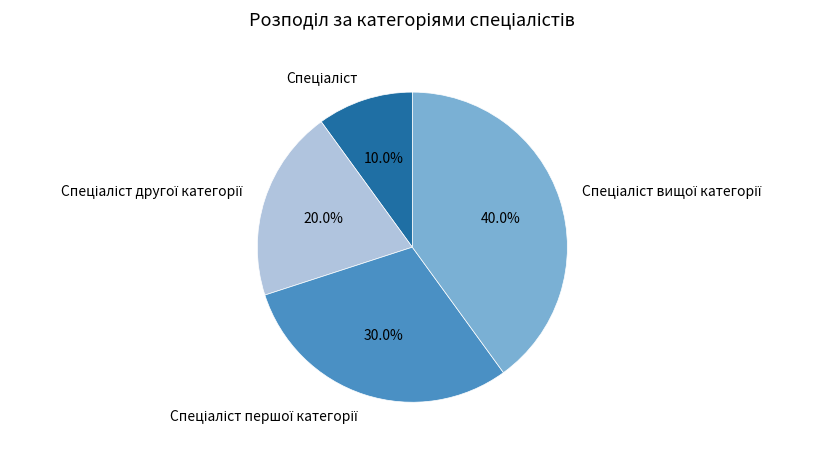

To the nearest percent, what is the average slice percentage?

25%